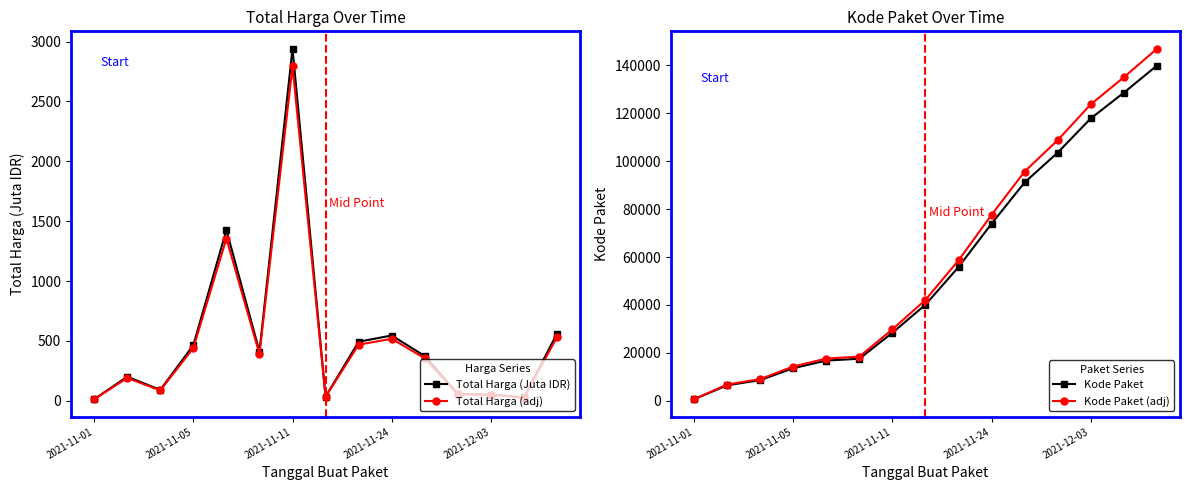

Reading left to right, extract all data points from this chart.

Total Harga (Juta IDR): 12.8	200.7	90.7	464.0	1425.9	410.8	2939.0	34.3	493.0	544.8	373.4	56.2	51.6	27.4	560.0
Total Harga (adj): 12.1	190.6	86.1	440.8	1354.6	390.2	2792.0	32.6	468.3	517.6	354.7	53.3	49.0	26.0	532.0
Kode Paket: 675.0	6503.0	8668.0	13652.0	16823.0	17580.0	28425.0	40112.0	55826.0	73894.0	91101.0	103541.0	117783.0	128516.0	139817.0
Kode Paket (adj): 708.8	6828.2	9101.4	14334.6	17664.2	18459.0	29846.2	42117.6	58617.3	77588.7	95656.1	108718.1	123672.2	134941.8	146807.9